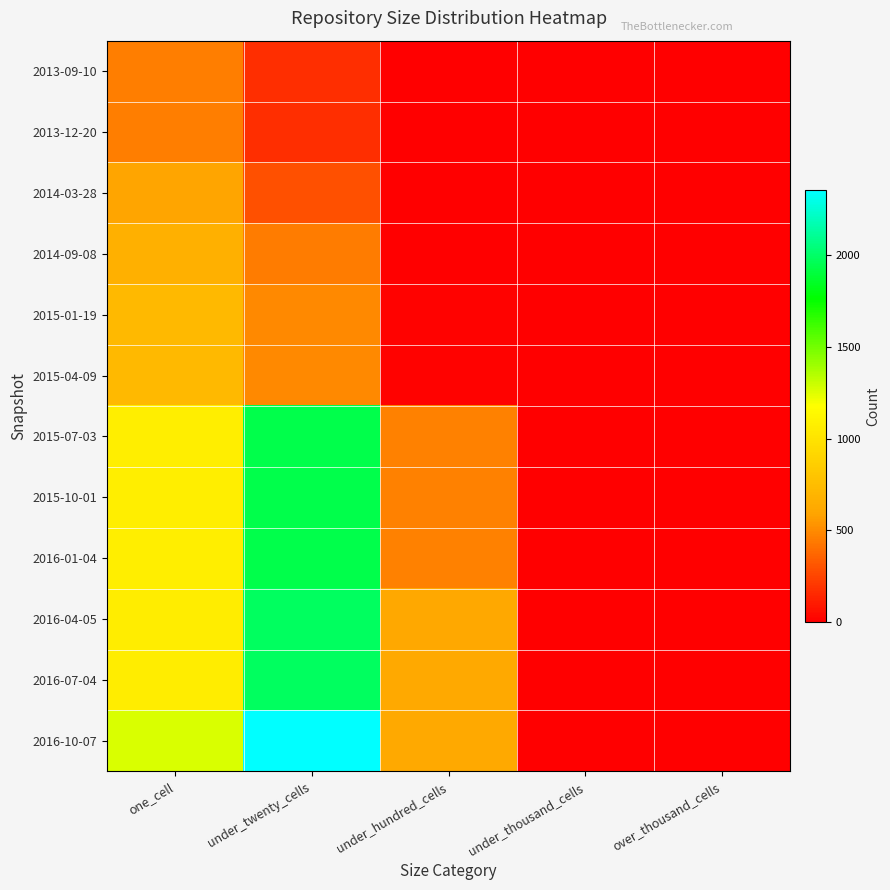

Which series changed the most between under_hundred_cells and over_thousand_cells?

2016-10-07